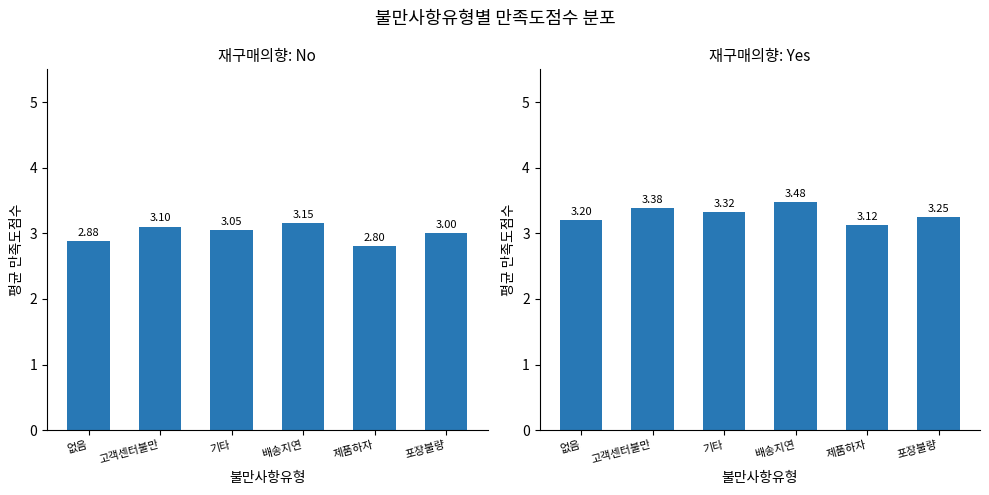

At which label does 재구매의향: No reach its minimum?

제품하자